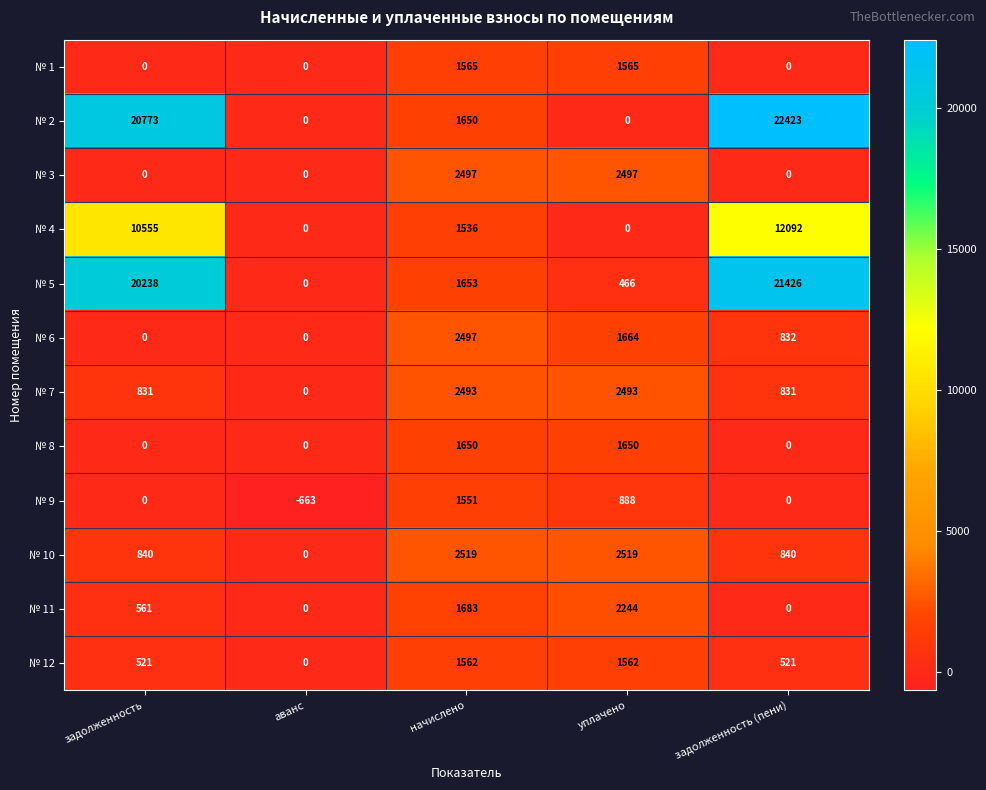

What is the difference between the highest and lowest values at задолженность?

20773